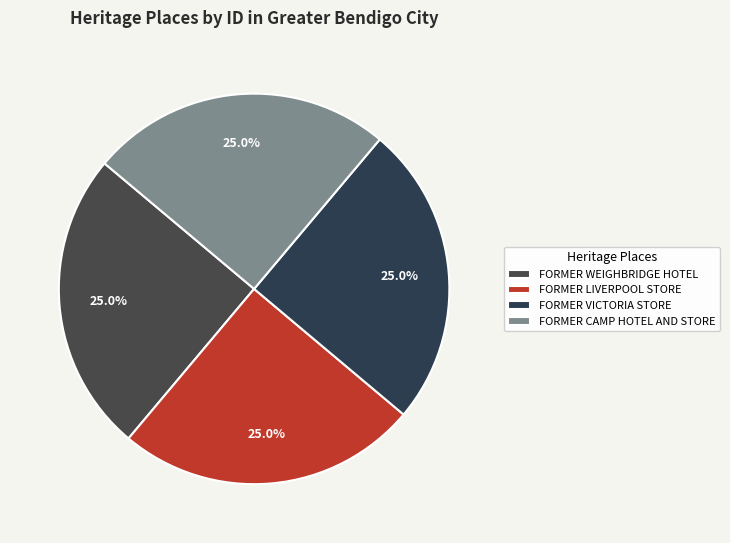

Is FORMER LIVERPOOL STORE the majority of the pie?

No